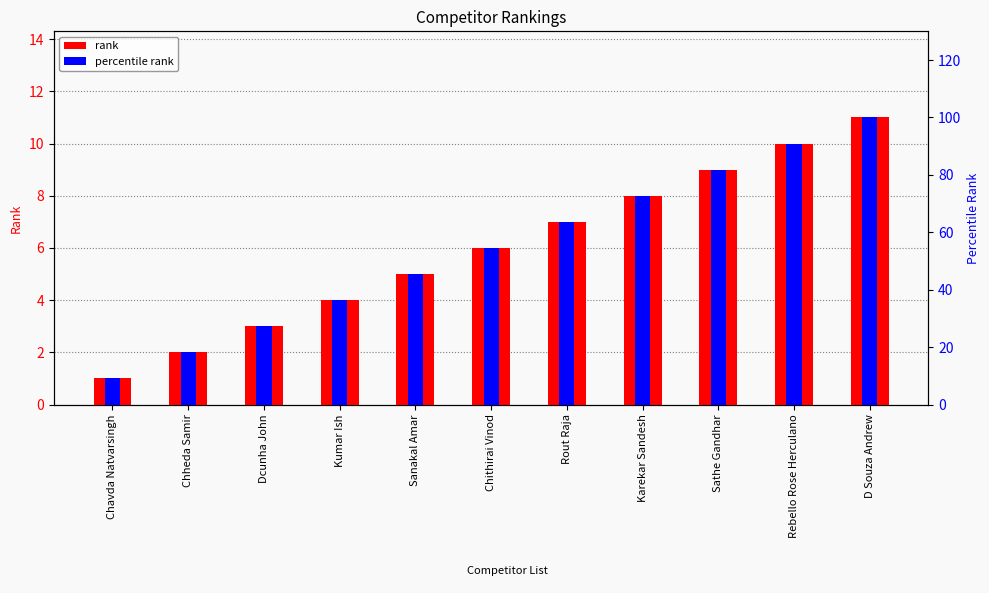

What value does the percentile rank series have at Rebello Rose Herculano?

90.9